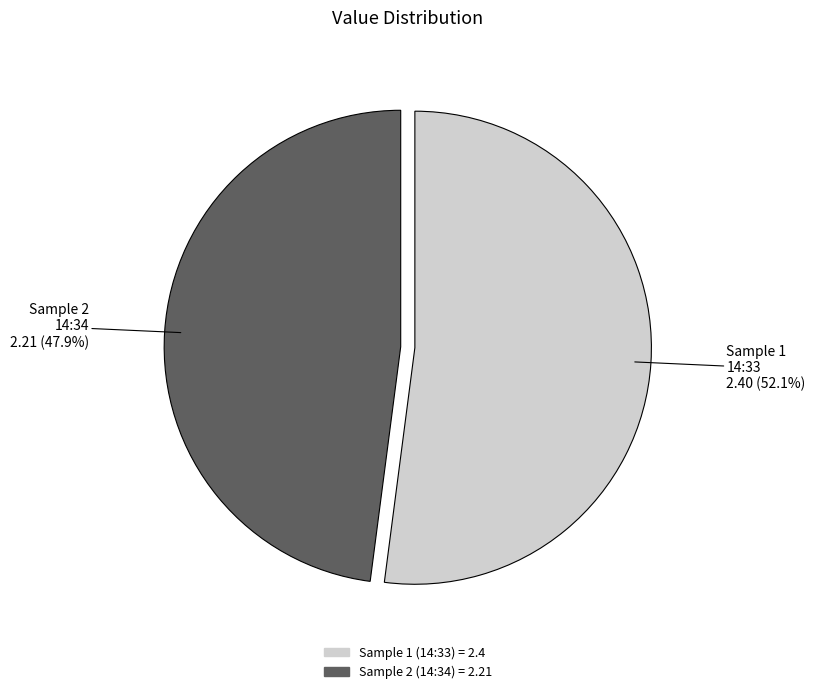

Is there a majority slice in this chart?

Yes